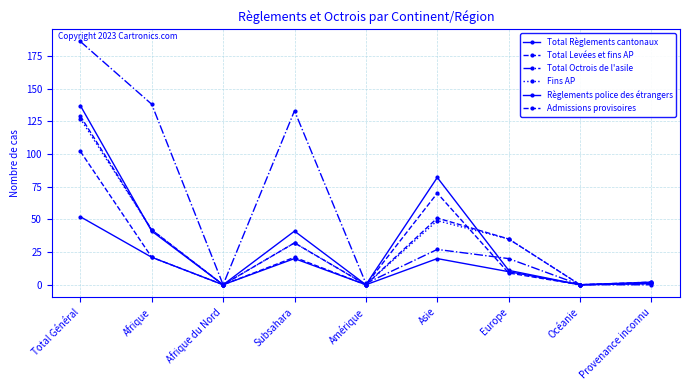

Is it true that Admissions provisoires equals 5 at Afrique?

False